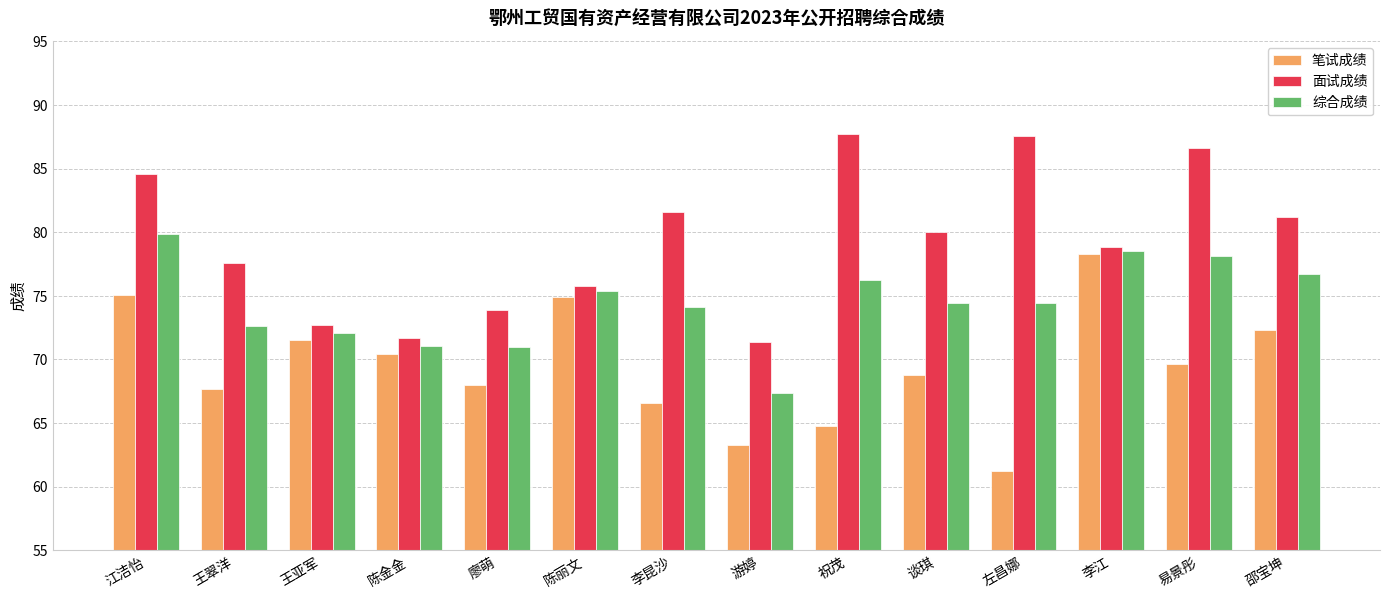

At which label does 综合成绩 reach its minimum?

游婷